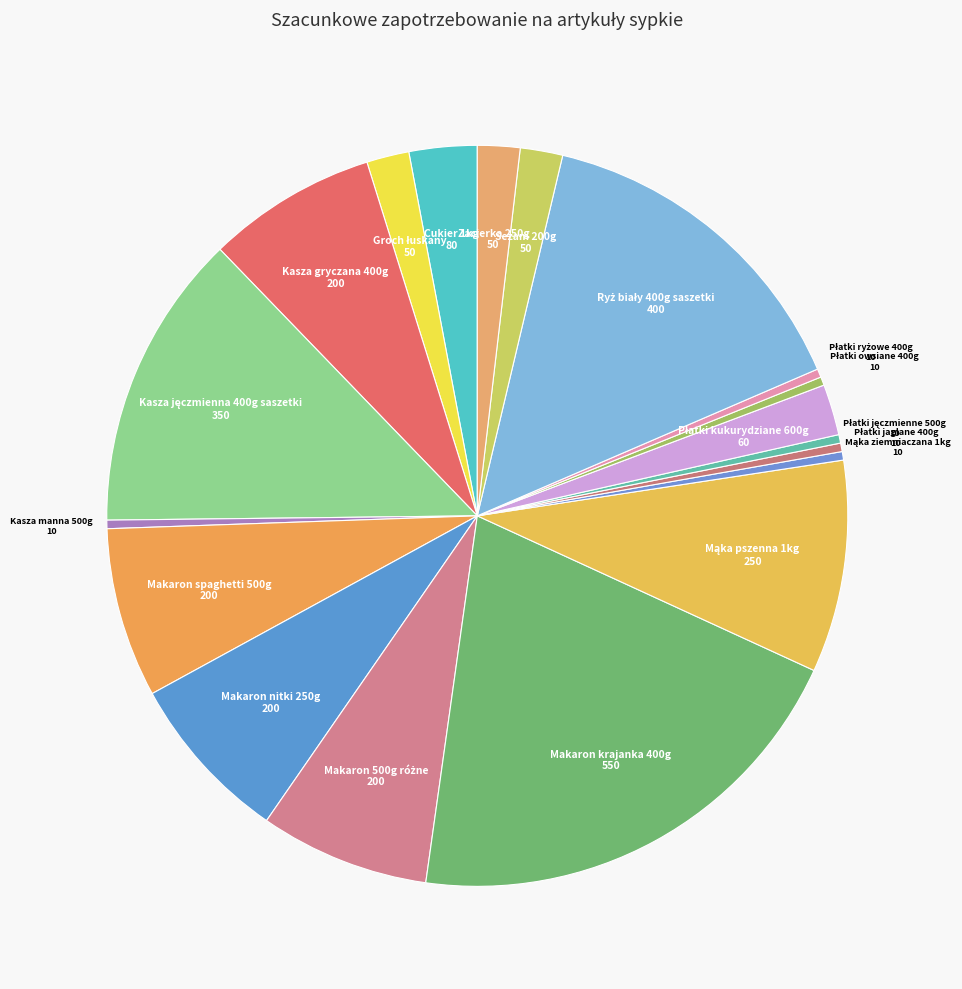

Which slice is the largest?

Makaron krajanka 400g